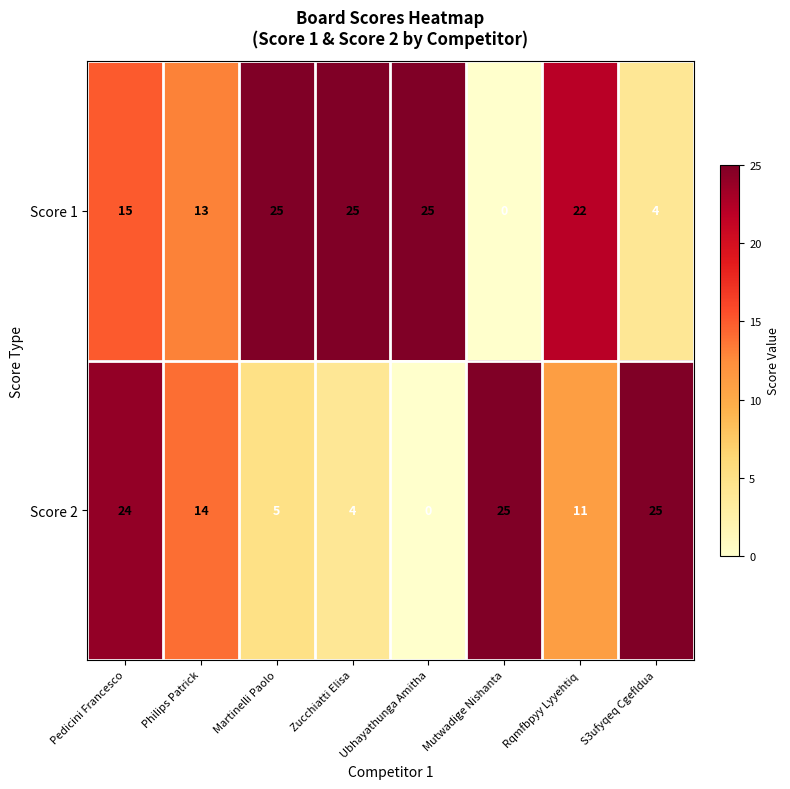

The value of Score 1 at S3ufyqeq Cgefldua is 2. True or false?

False